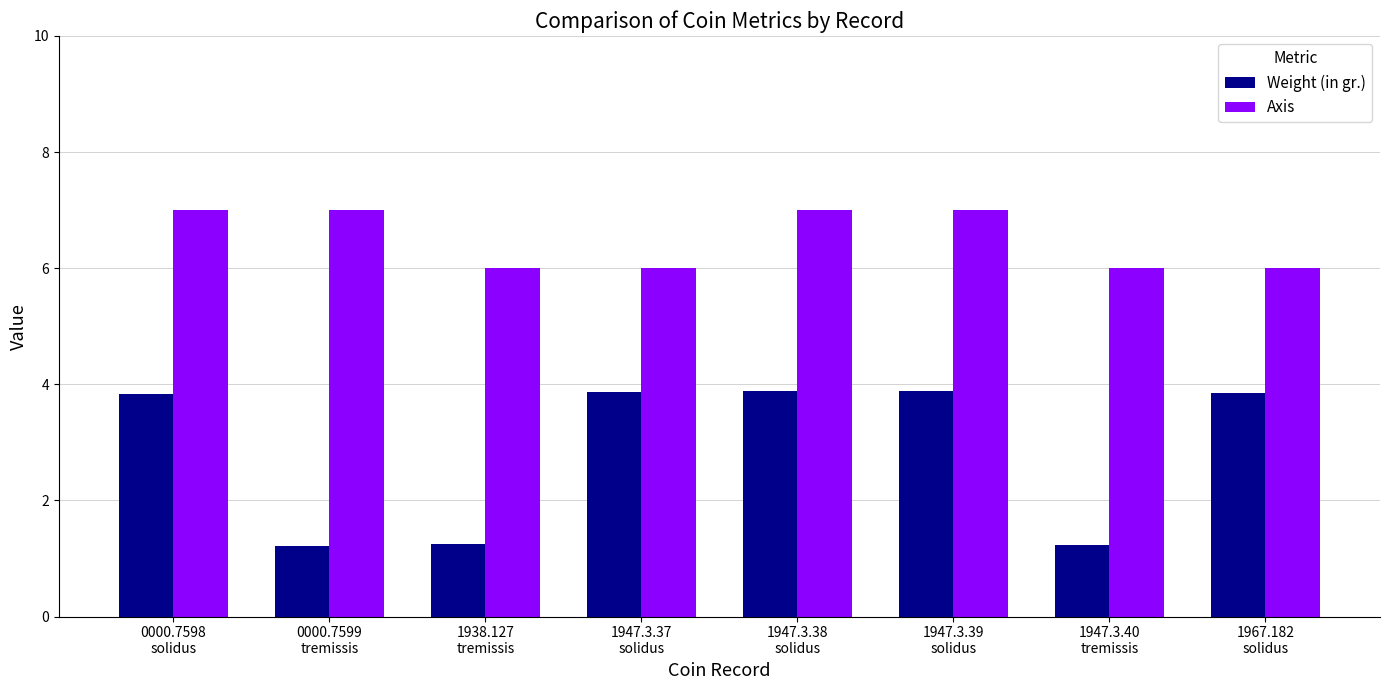

What is the label of the 8th bar from the left?

1967.182
solidus